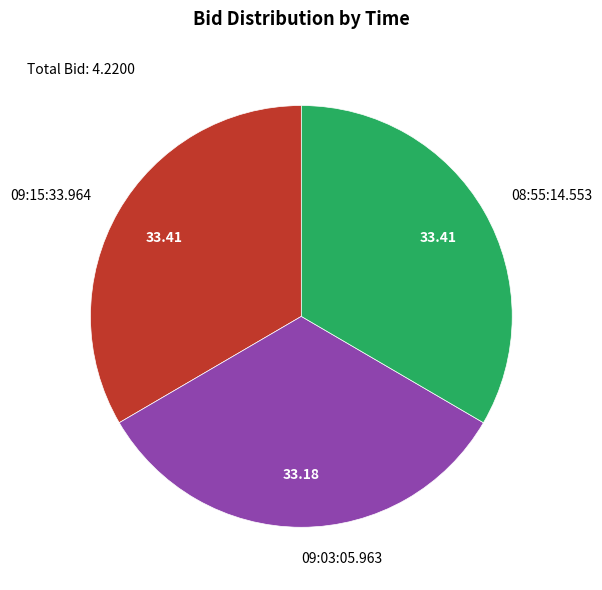

Combined, do 09:03:05.963 and 09:15:33.964 account for over 50%?

Yes